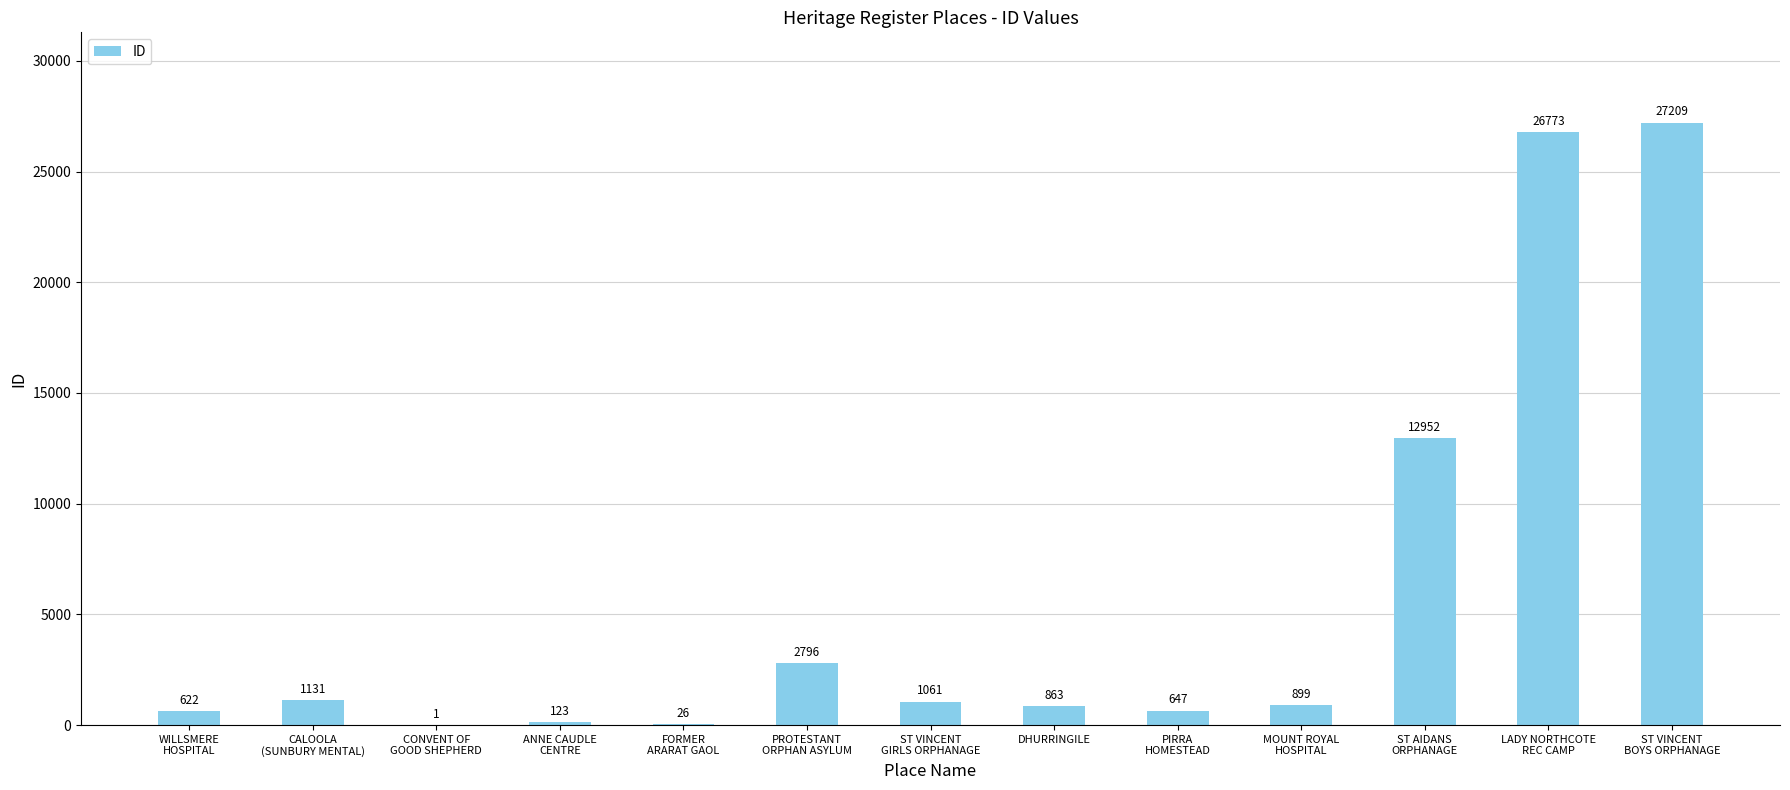

Reading right to left, what are all the values shown in this chart?

27209	26773	12952	899	647	863	1061	2796	26	123	1	1131	622